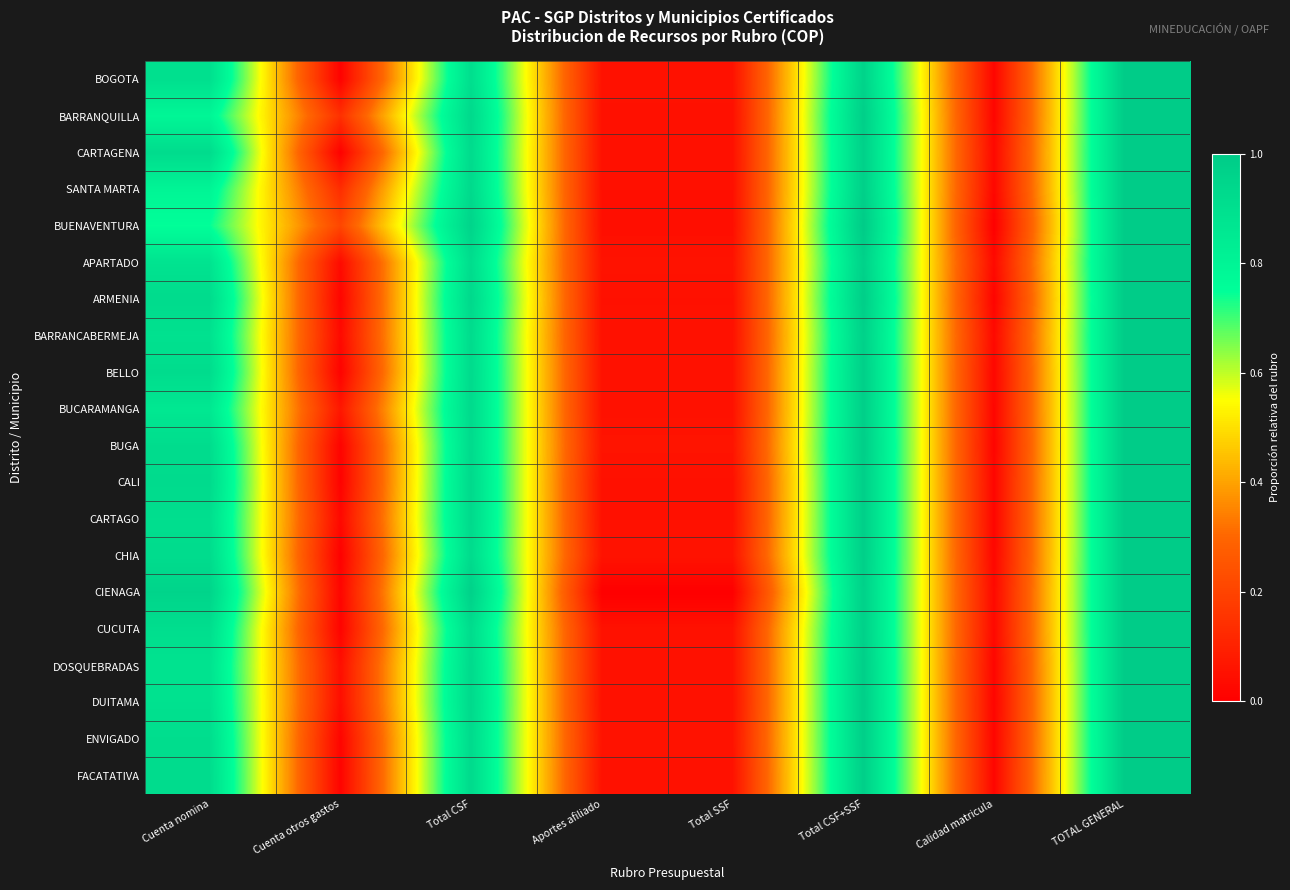

Rank the series at TOTAL GENERAL from lowest to highest value.

BOGOTA, BARRANQUILLA, CARTAGENA, SANTA MARTA, BUENAVENTURA, APARTADO, ARMENIA, BARRANCABERMEJA, BELLO, BUCARAMANGA, BUGA, CALI, CARTAGO, CHIA, CIENAGA, CUCUTA, DOSQUEBRADAS, DUITAMA, ENVIGADO, FACATATIVA